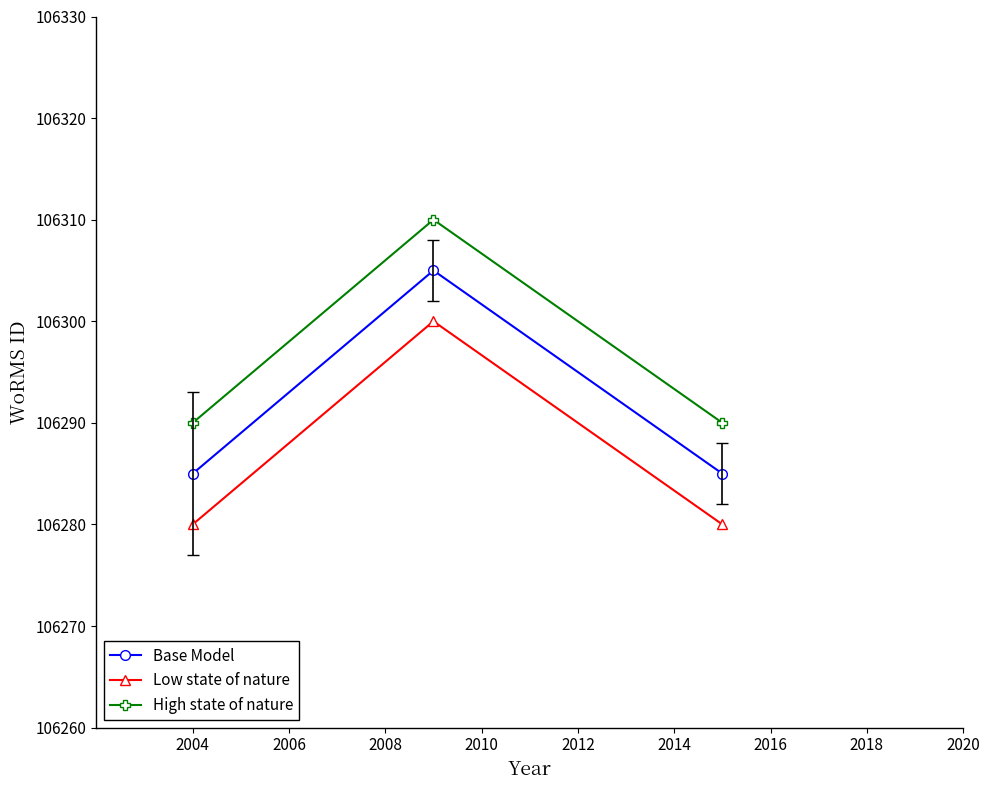

What are all the series names shown in the legend?

Base Model, Low state of nature, High state of nature